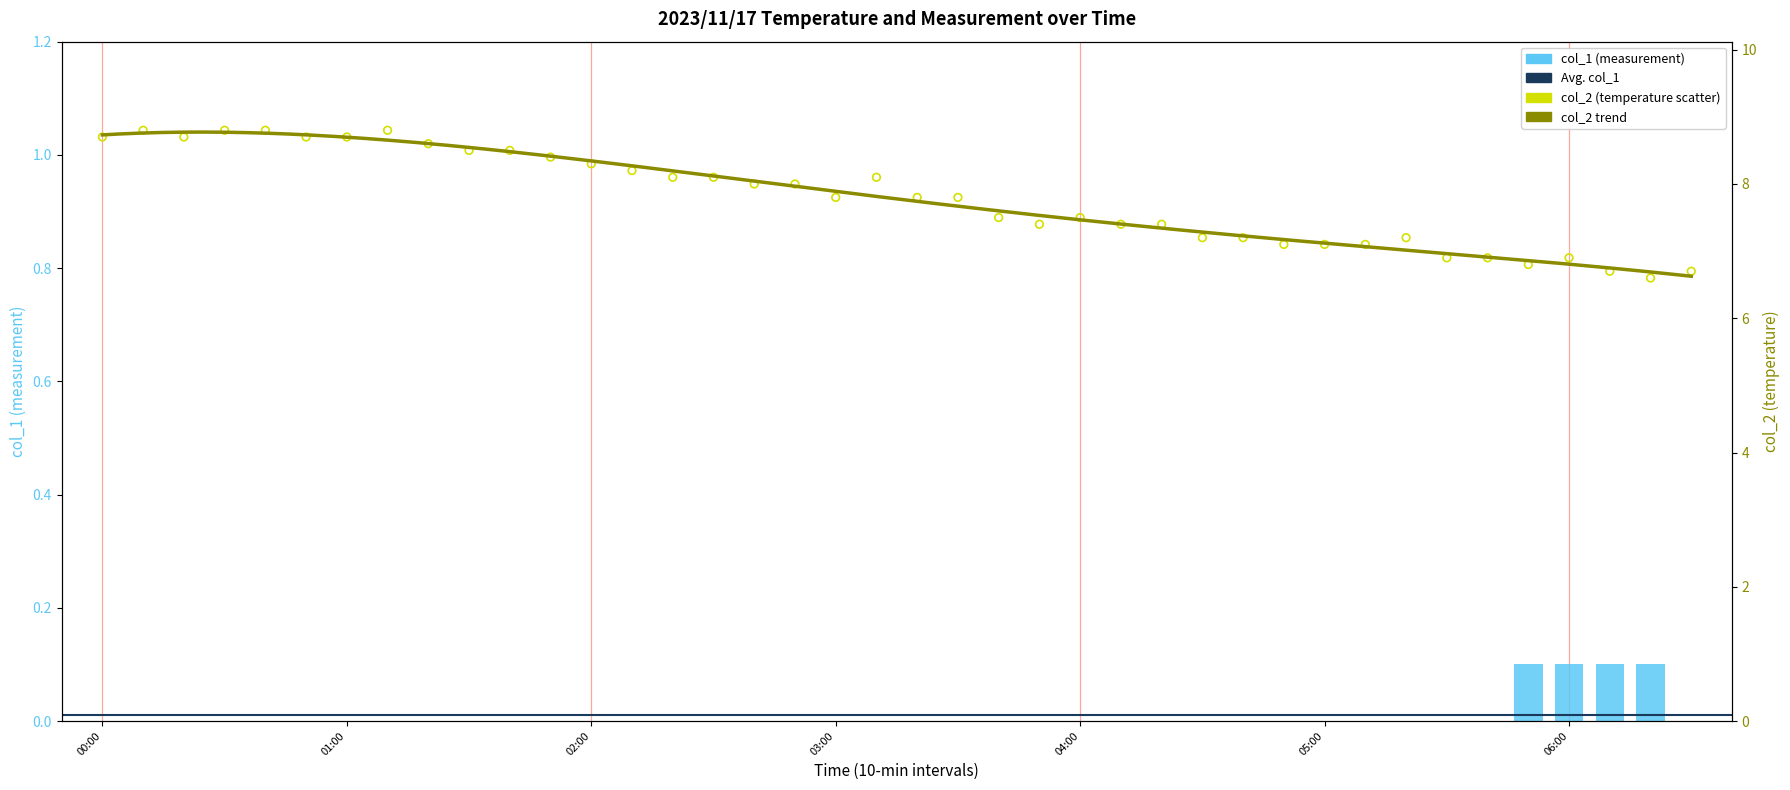

At how many categories does at least one series exceed 6?

40